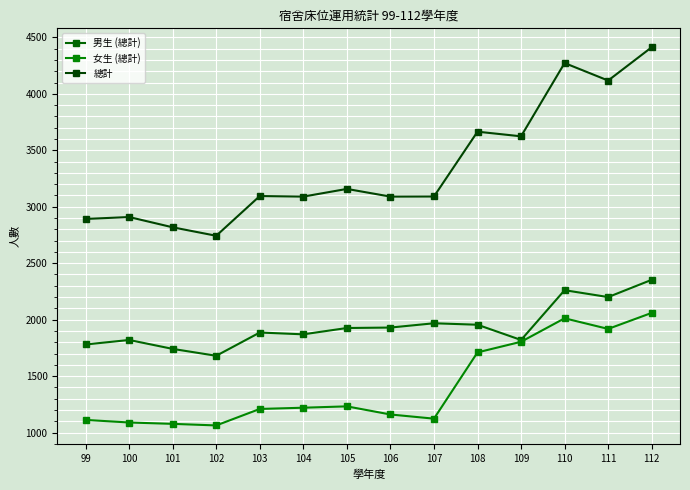

Reading right to left, extract all data points from this chart.

男生 (總計): 112=2353	111=2200	110=2261	109=1820	108=1955	107=1968	106=1930	105=1926	104=1870	103=1886	102=1680	101=1741	100=1820	99=1780
女生 (總計): 112=2060	111=1918	110=2012	109=1804	108=1710	107=1123	106=1160	105=1232	104=1220	103=1209	102=1063	101=1077	100=1089	99=1112
總計: 112=4413	111=4118	110=4273	109=3624	108=3665	107=3091	106=3090	105=3158	104=3090	103=3095	102=2743	101=2818	100=2909	99=2892